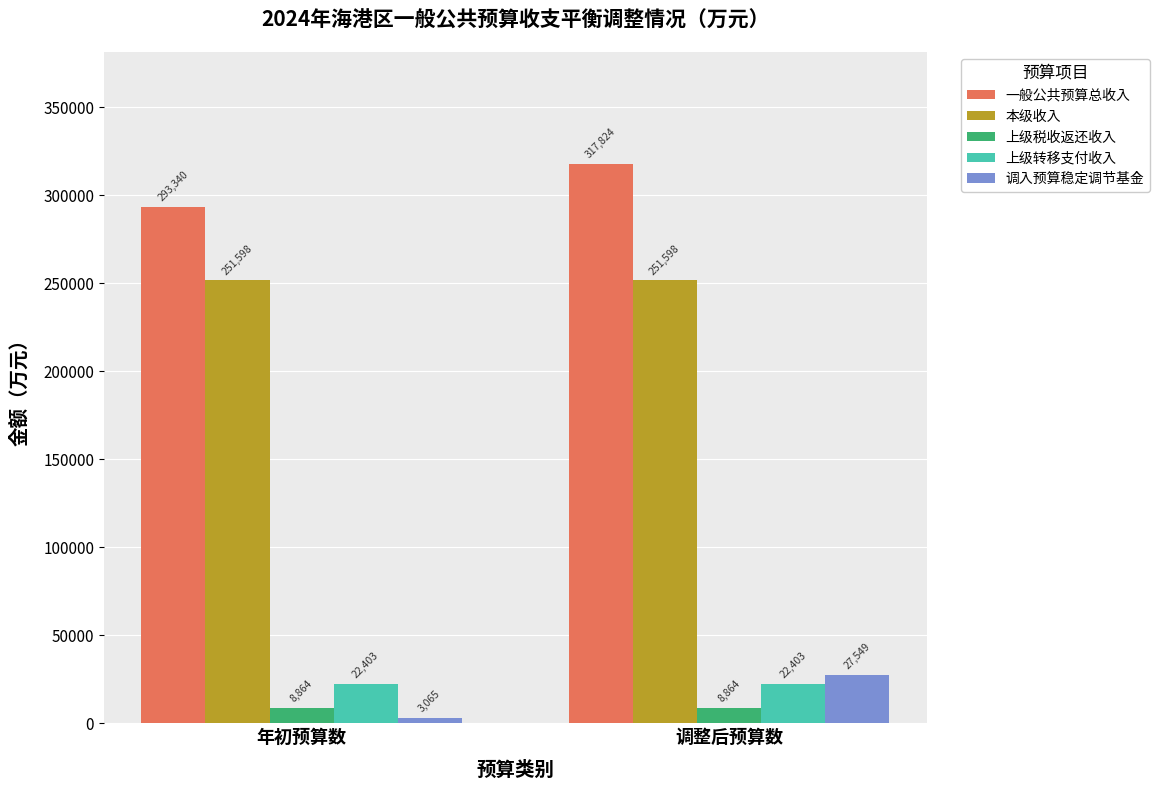

At which label is 调入预算稳定调节基金 closest to 15307?

年初预算数